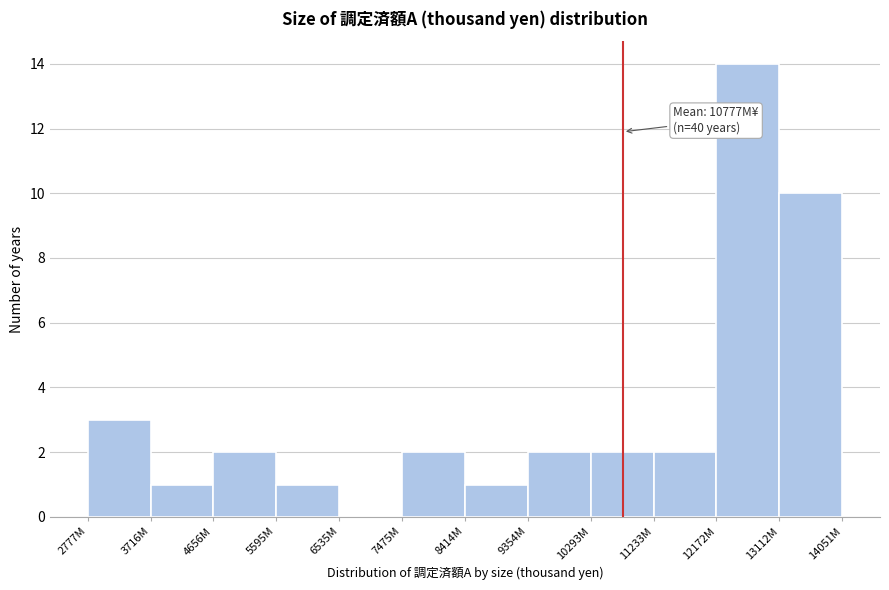

Reading left to right, extract all data points from this chart.

2777M=3	3716M=1	4656M=2	5595M=1	6535M=0	7475M=2	8414M=1	9354M=2	10293M=2	11233M=2	12172M=14	13112M=10